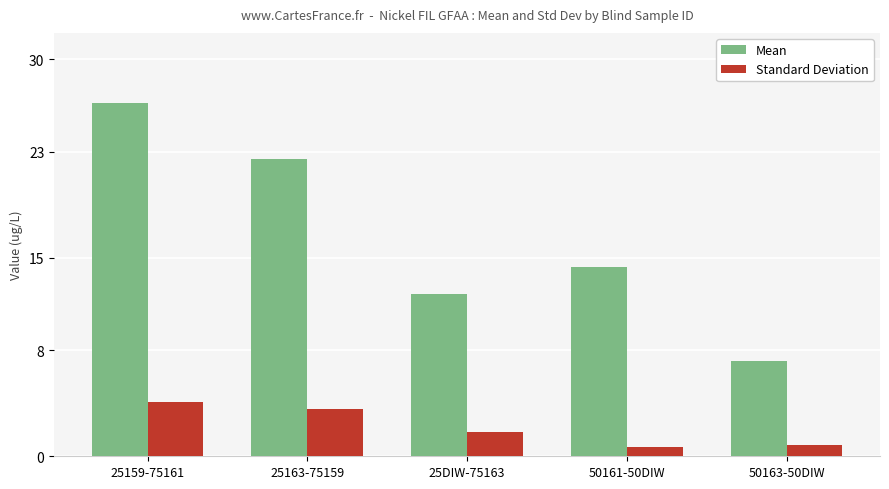

Which category has the highest value across all series?

25159-75161